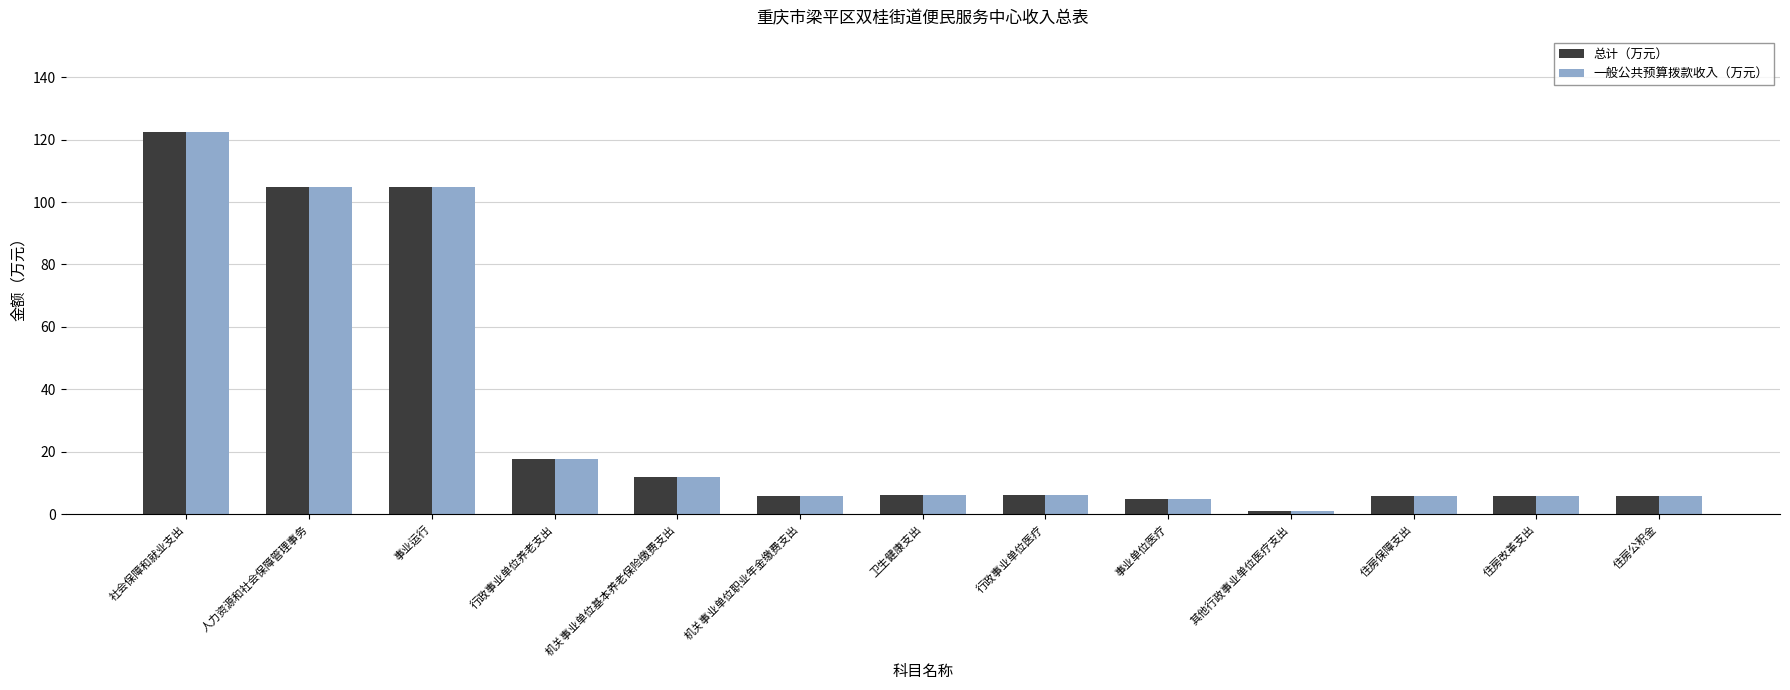

What is the label of the 1st bar from the right?

住房公积金